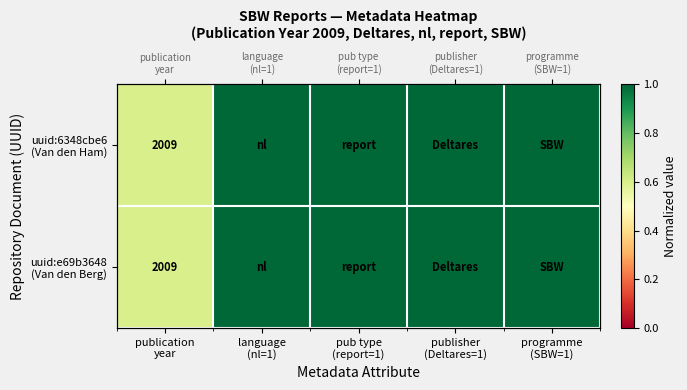

What is the total value across all series at publication
year?

1.2